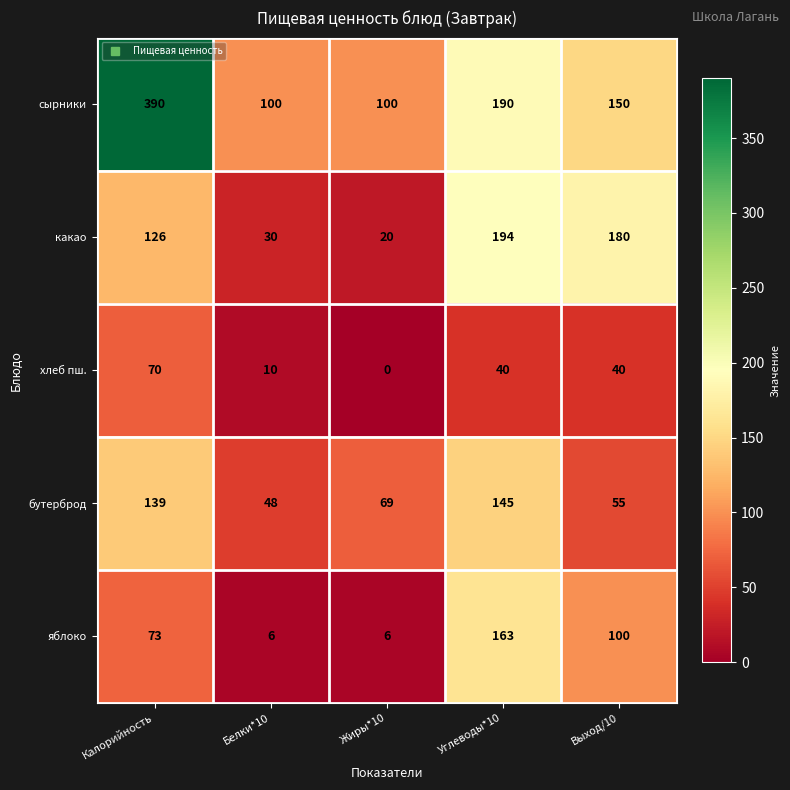

Which series has the widest spread of values?

сырники